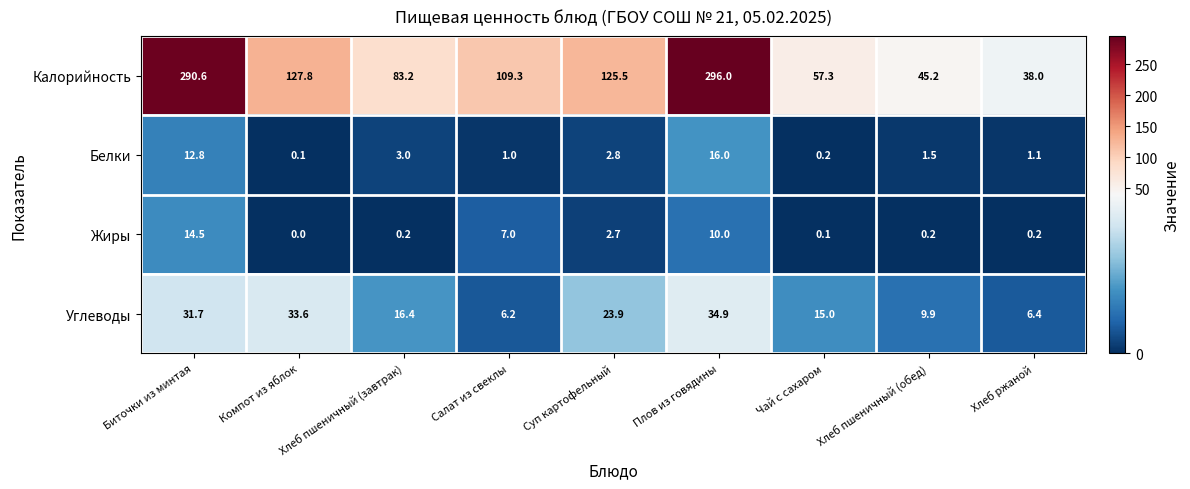

Rank the categories by Калорийность value from highest to lowest.

Плов из говядины, Биточки из минтая, Компот из яблок, Суп картофельный, Салат из свеклы, Хлеб пшеничный (завтрак), Чай с сахаром, Хлеб пшеничный (обед), Хлеб ржаной